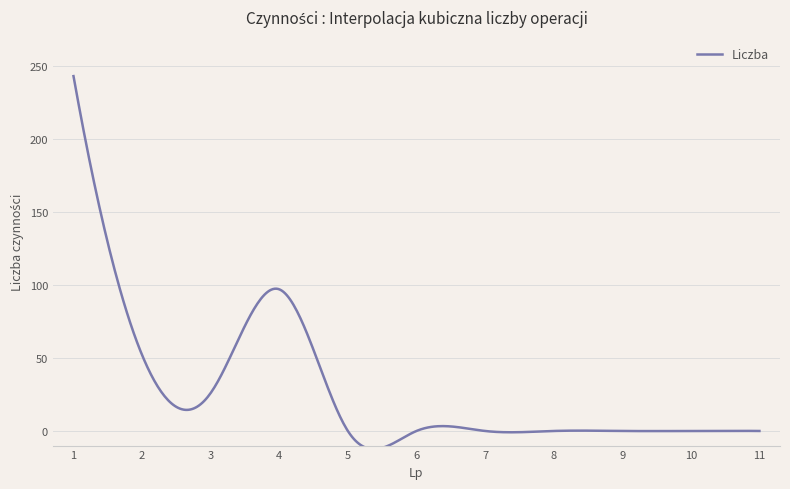

What is the maximum value shown in the chart?

243.0